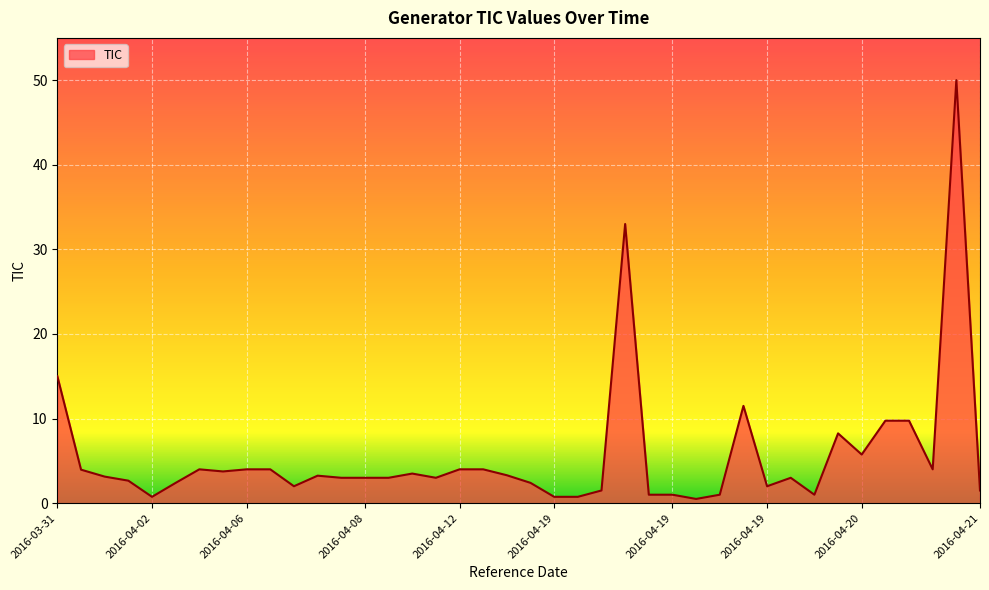

What is the greatest value displayed?

50.0